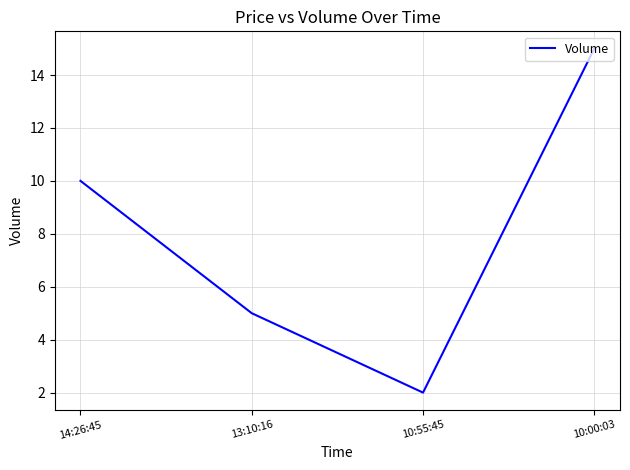

What is the sum of the values at 10:55:45 and 14:26:45?

12